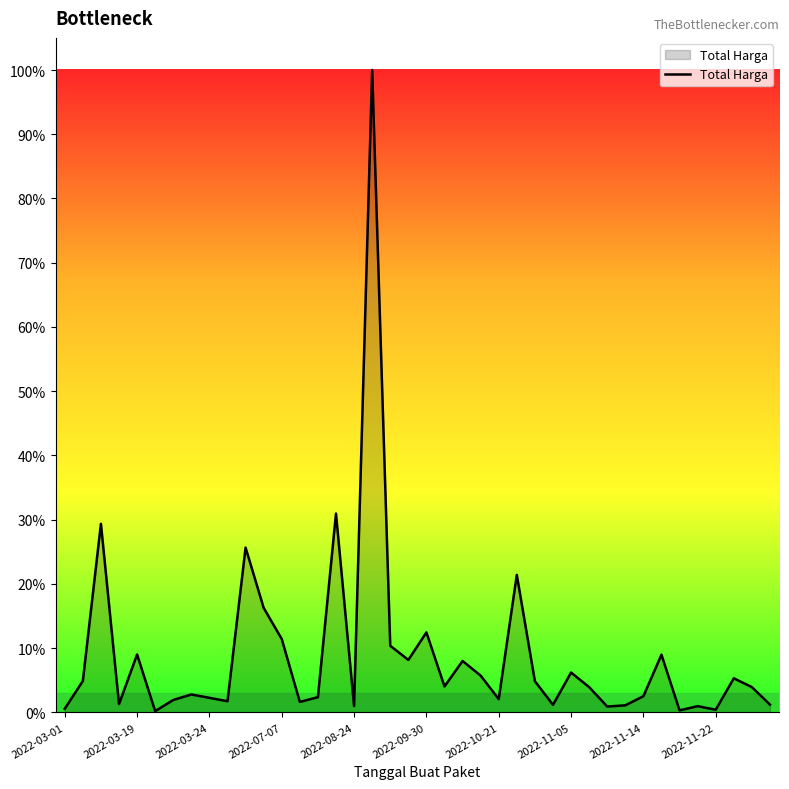

What is the value of the 28th point from the left?

14400000